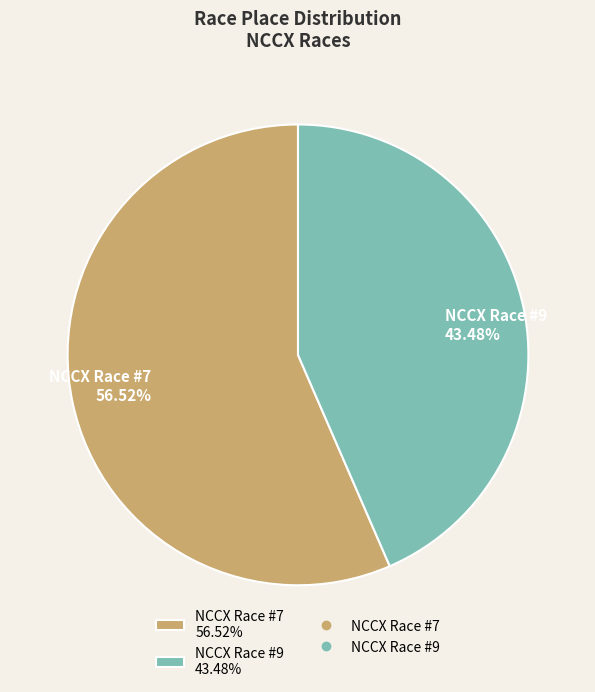

Rank the categories by value from highest to lowest.

NCCX Race #7, NCCX Race #9